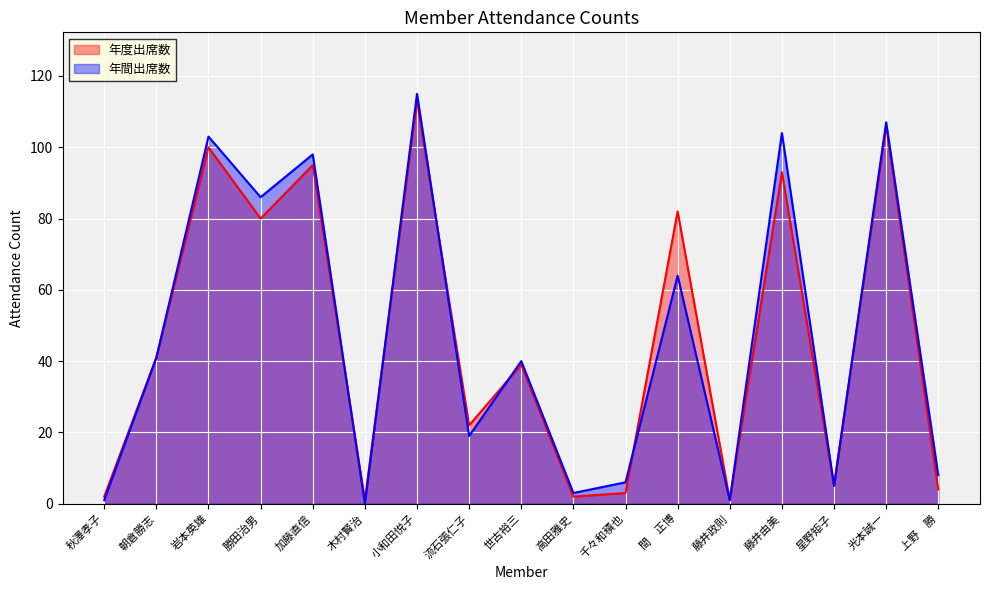

Which category has the lowest value across all series?

木村賢治